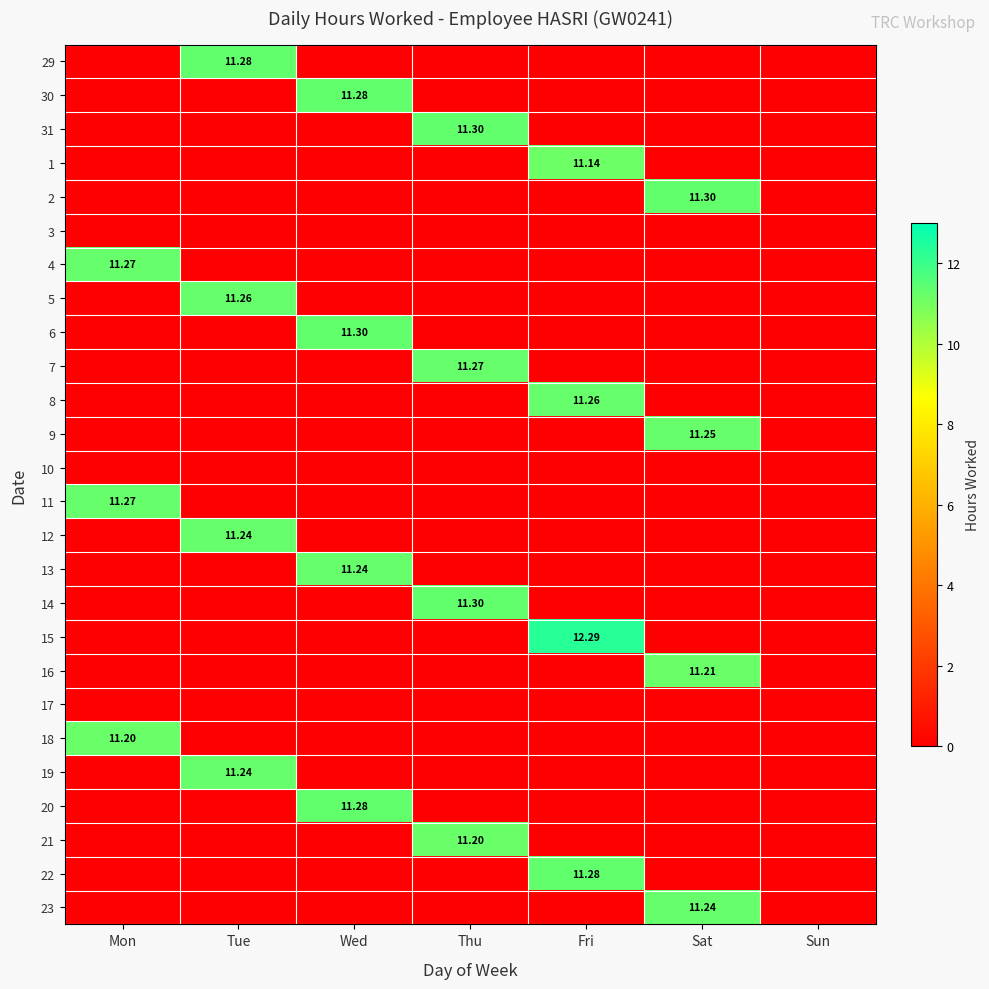

Is it true that 22 equals 17.5 at Fri?

False